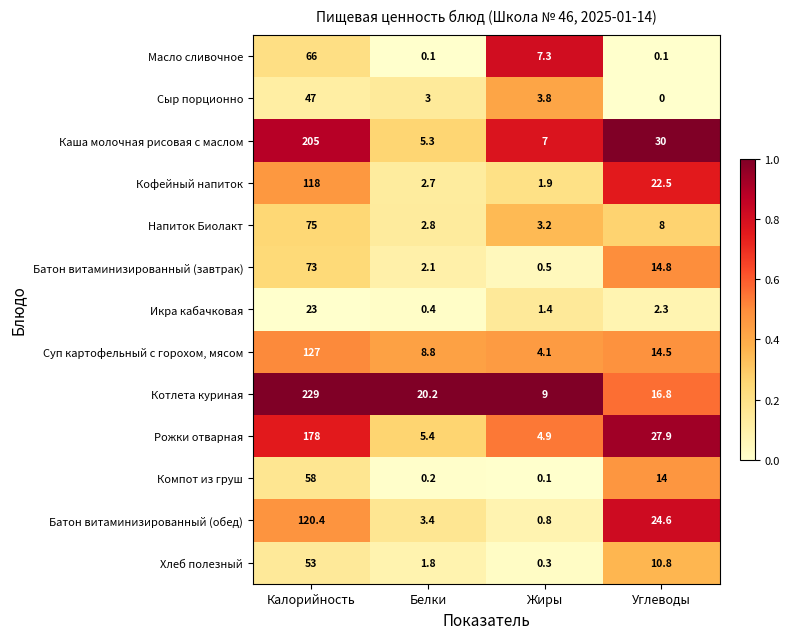

Between Калорийность and Углеводы, which series saw the biggest shift?

Котлета куриная